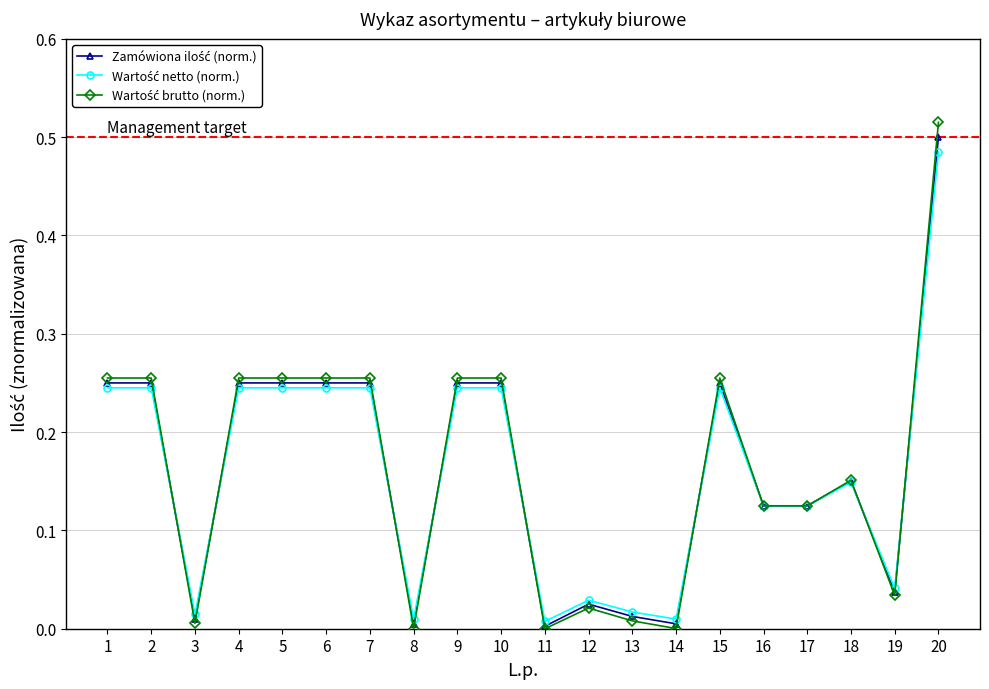

What is the total value across all series at 20?

1.5